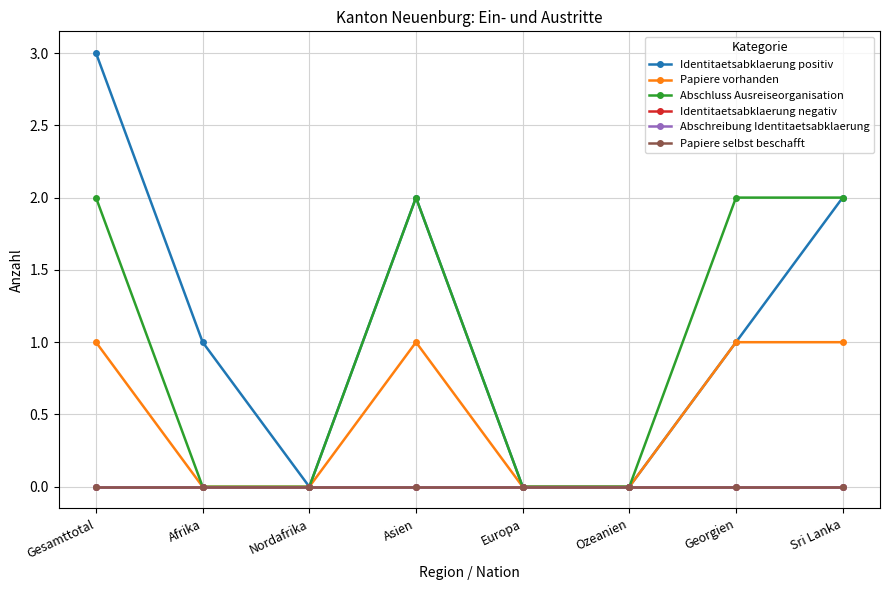

Does the chart have visible grid lines?

Yes